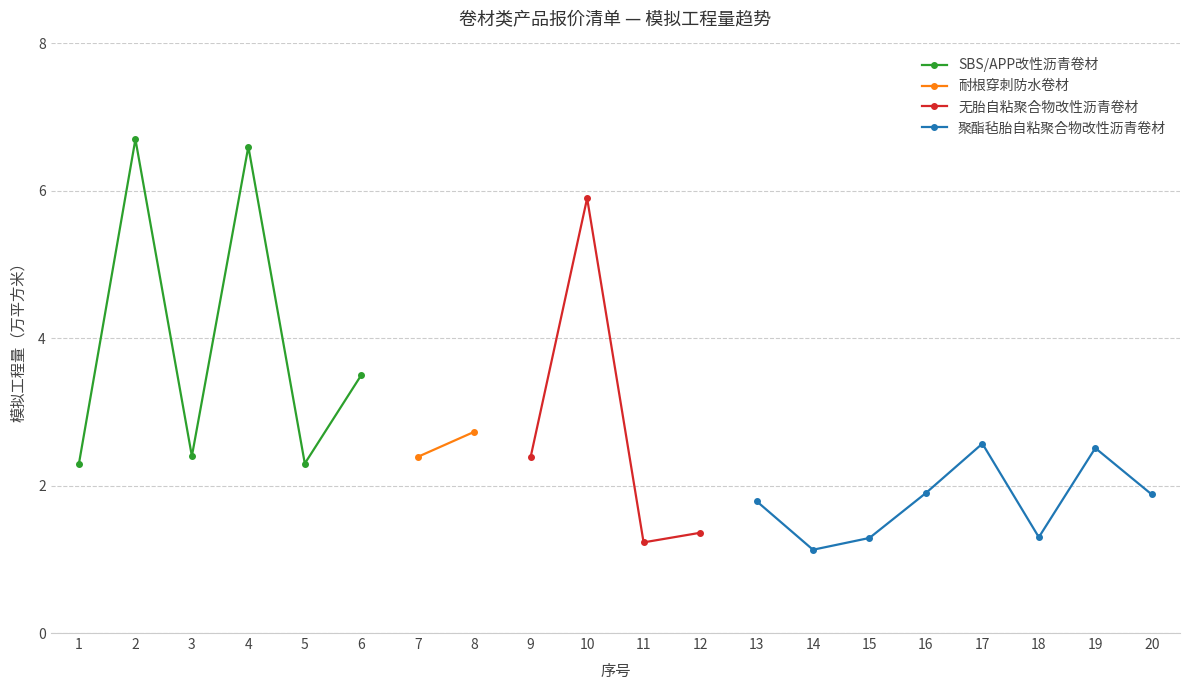

How many interior local peaks does the 模拟工程量（万平方米） series have?

8